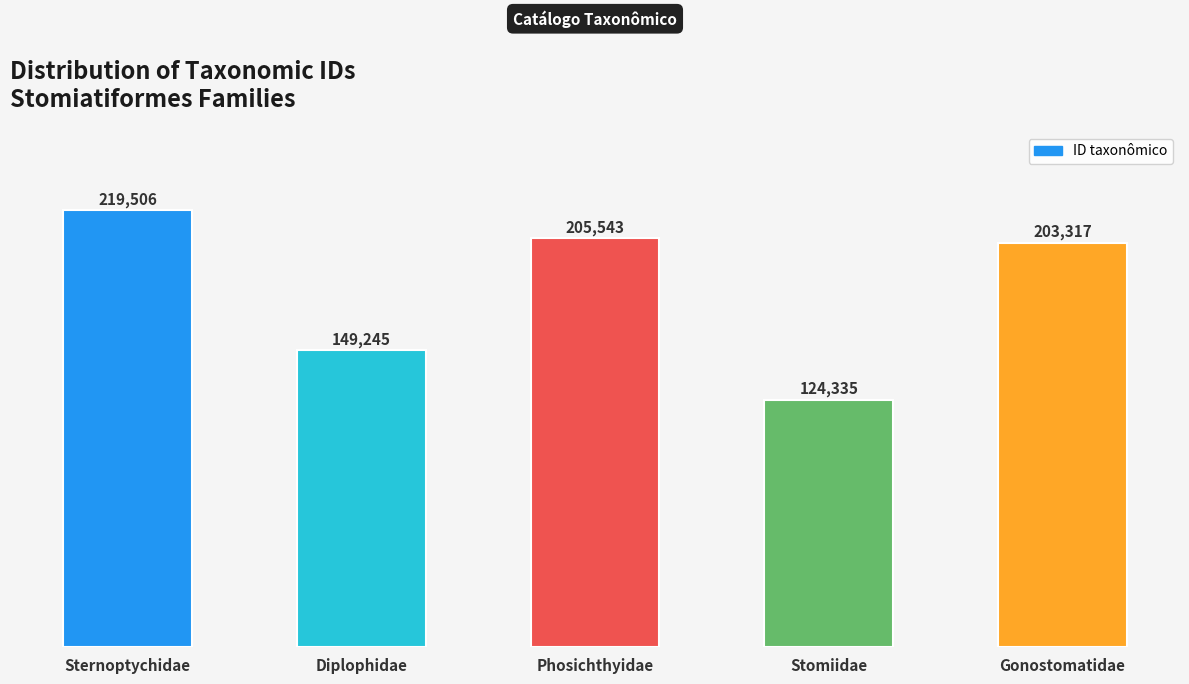

What is the approximate value at Stomiidae?

124335